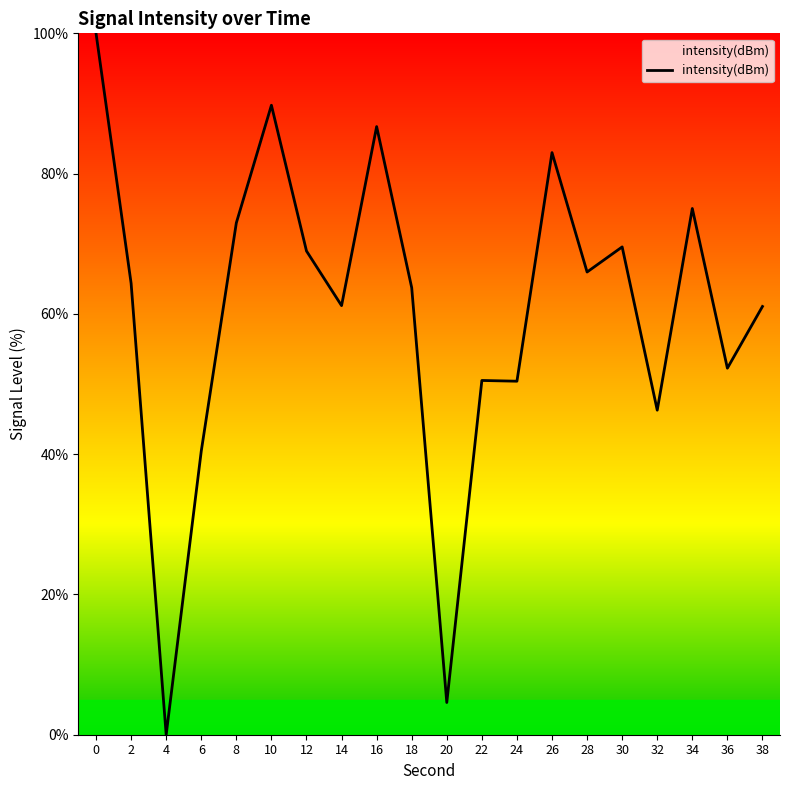

True or false: the data shows 176.9 at 0.

False